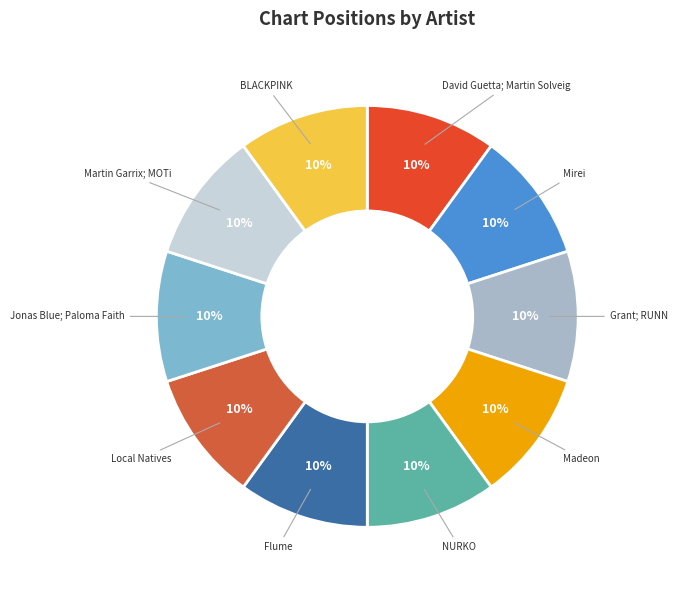

True or false: Grant; RUNN accounts for 10% of the total.

True